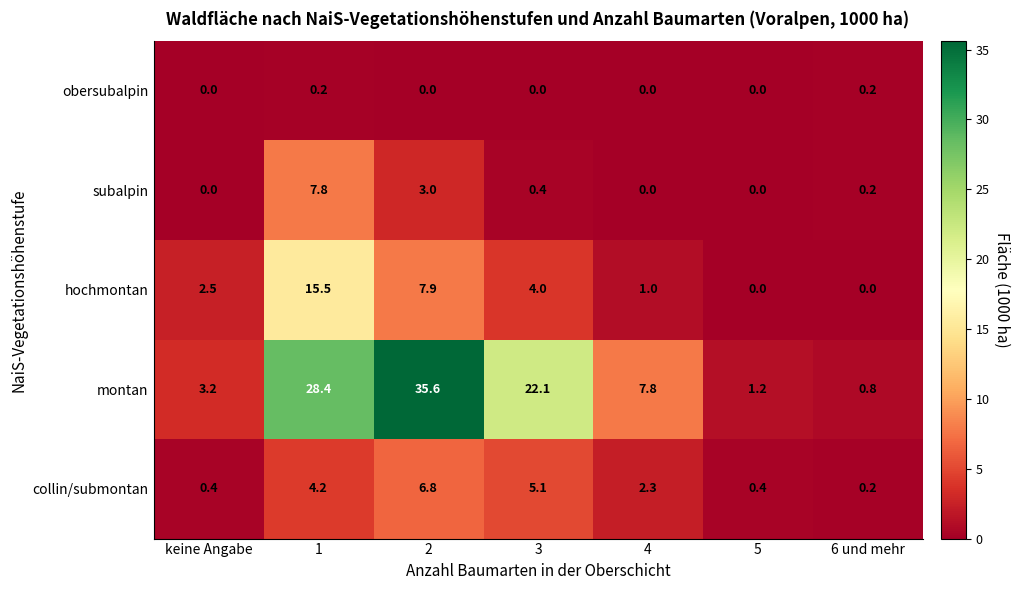

What is the sum of the collin/submontan values at 6 und mehr and keine Angabe?

0.6